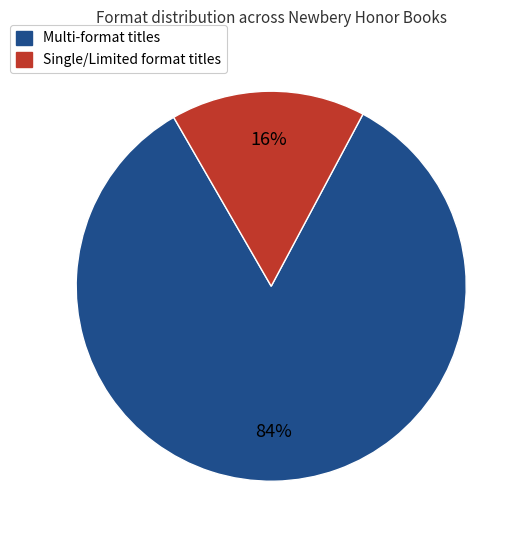

Is there a majority slice in this chart?

Yes